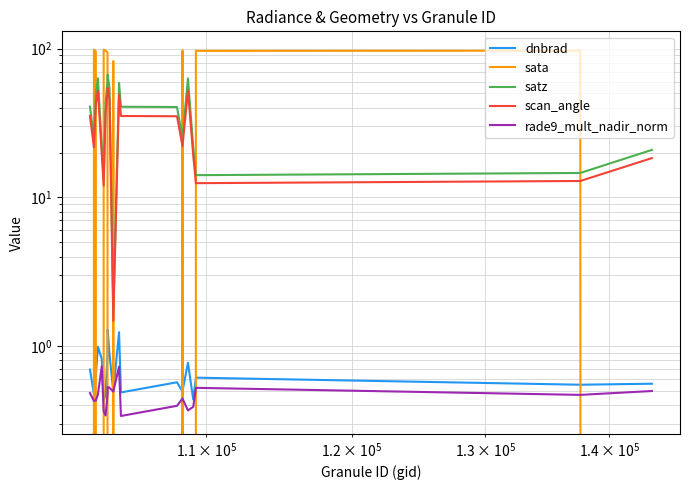

What is the average value of the dnbrad series?

0.7